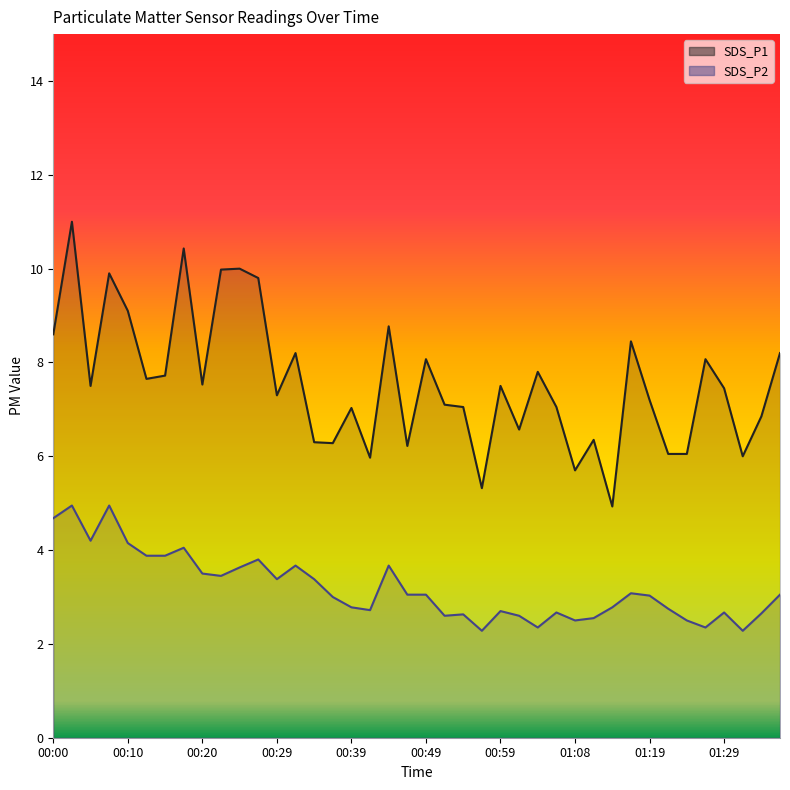

In SDS_P2, how many points are lower than both neighbors (excluding endpoints)?

10